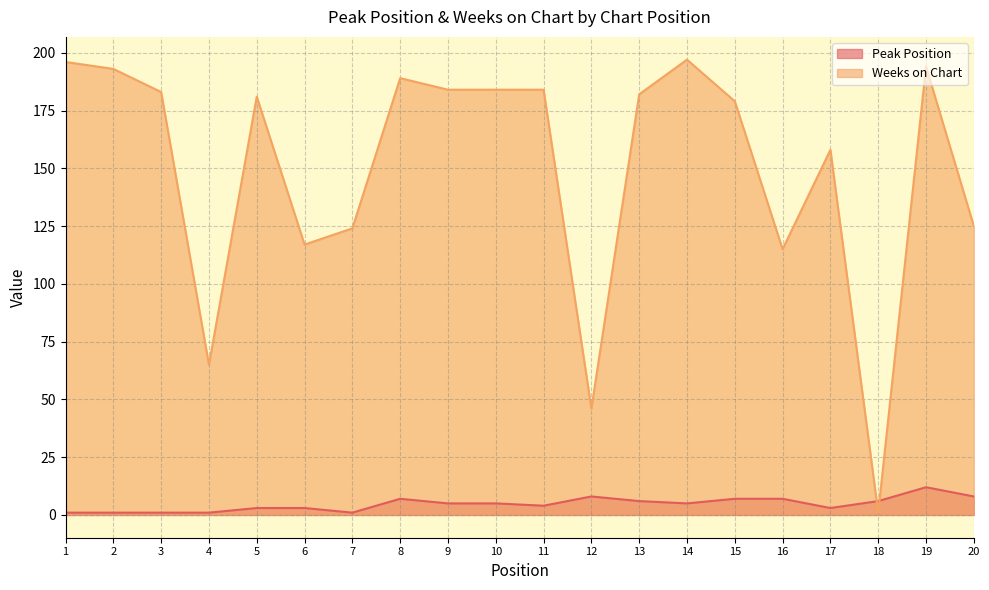

In Peak Position, how many points are lower than both neighbors (excluding endpoints)?

4